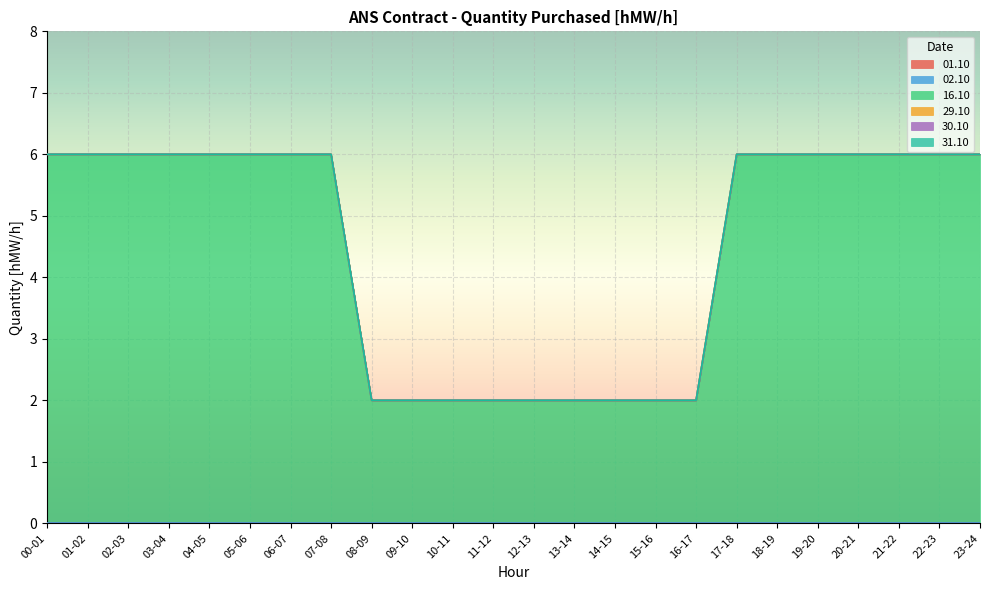

List the labels in order of 02.10 value, smallest first.

00-01, 01-02, 02-03, 03-04, 04-05, 05-06, 06-07, 07-08, 08-09, 09-10, 10-11, 11-12, 12-13, 13-14, 14-15, 15-16, 16-17, 17-18, 18-19, 19-20, 20-21, 21-22, 22-23, 23-24